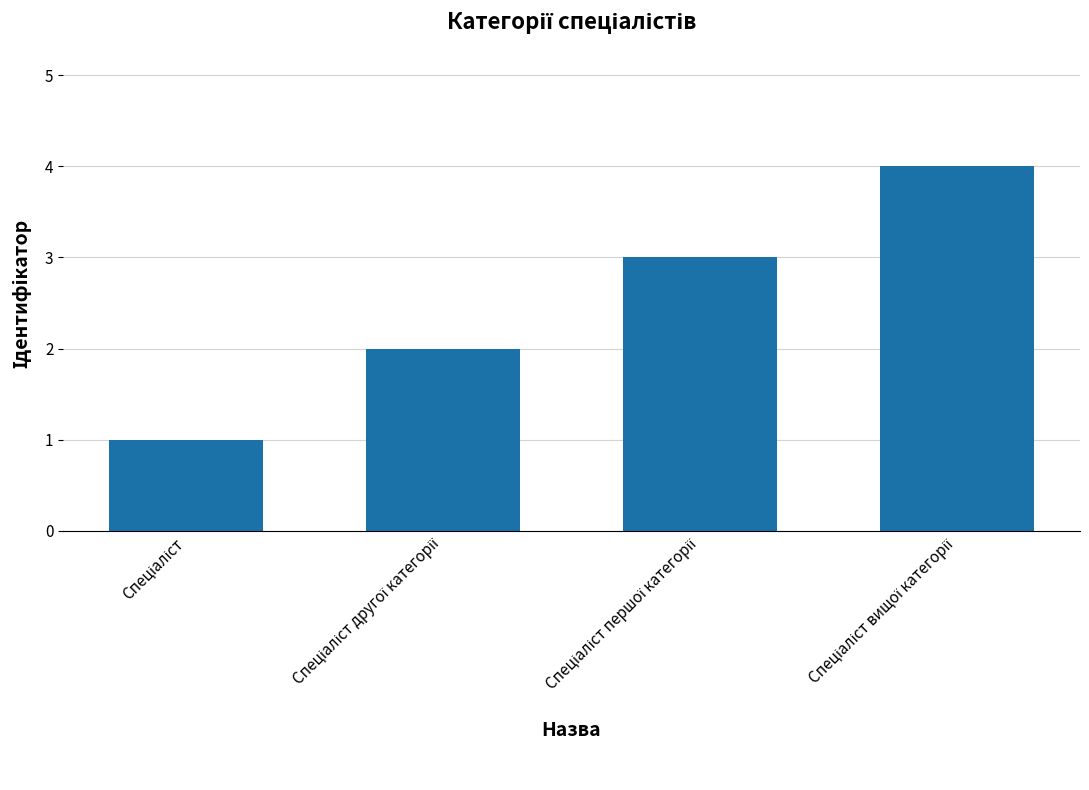

What is the difference between the maximum and minimum values?

3